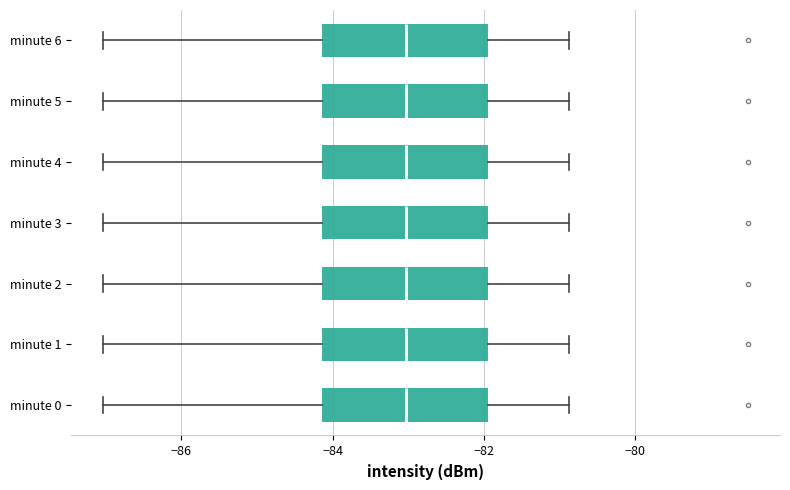

Reading bottom to top, transcribe this box plot: for each box, give where its median line is, the range the box spans, and where its two whiskers end, as read against the x-axis. The values are not printed on the chart, so give them approximately, as read against the axis.

minute 0: median -83.0, box -84.2 to -82.0, whiskers -87.0 to -80.8
minute 1: median -83.0, box -84.2 to -82.0, whiskers -87.0 to -80.8
minute 2: median -83.0, box -84.2 to -82.0, whiskers -87.0 to -80.8
minute 3: median -83.0, box -84.2 to -82.0, whiskers -87.0 to -80.8
minute 4: median -83.0, box -84.2 to -82.0, whiskers -87.0 to -80.8
minute 5: median -83.0, box -84.2 to -82.0, whiskers -87.0 to -80.8
minute 6: median -83.0, box -84.2 to -82.0, whiskers -87.0 to -80.8